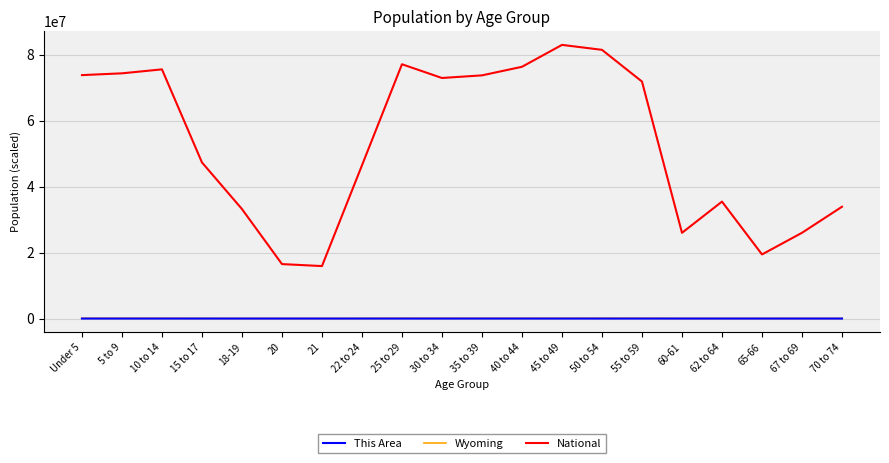

True or false: National and This Area cross at least once.

False